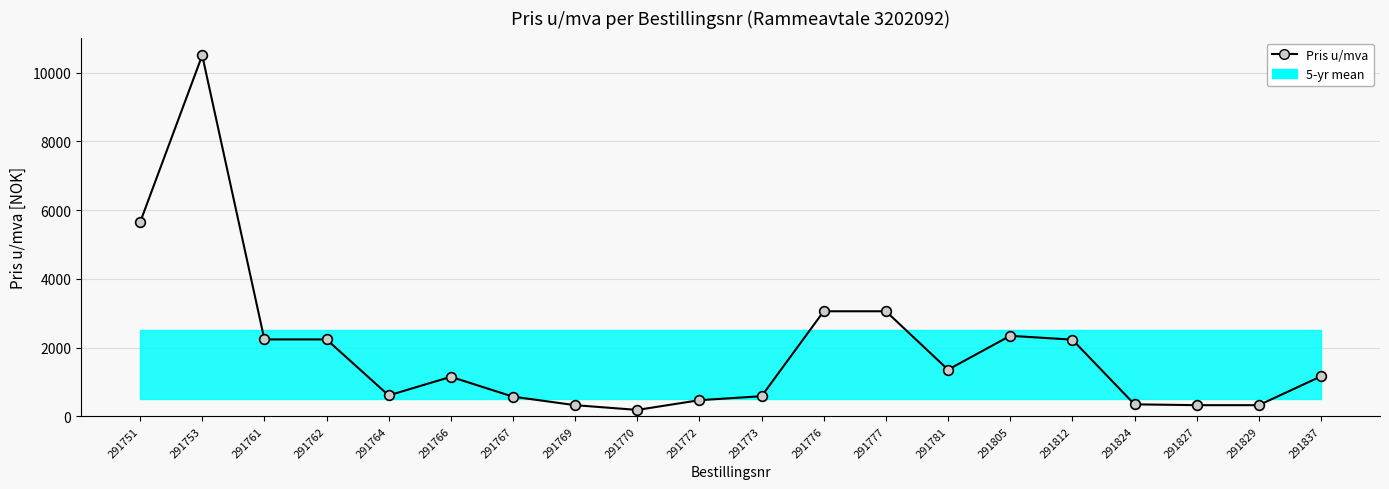

What is the approximate value at 291827, to the nearest 100?

300